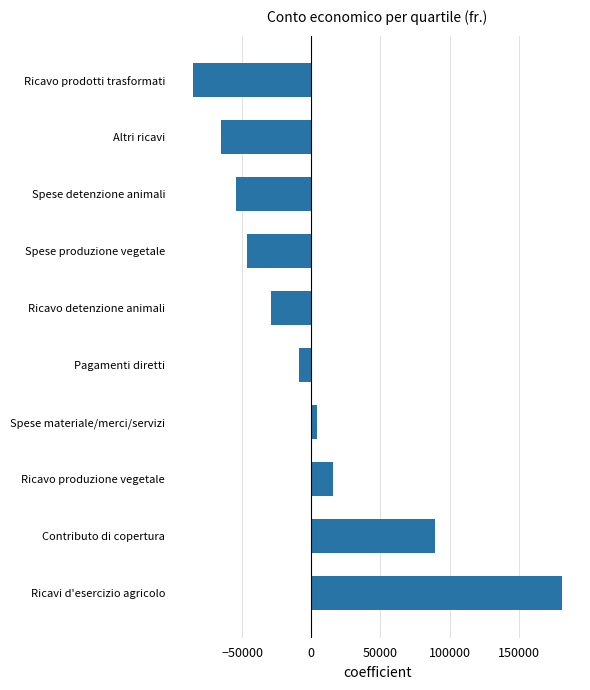

Which category has the highest value across all series?

Ricavi d'esercizio agricolo